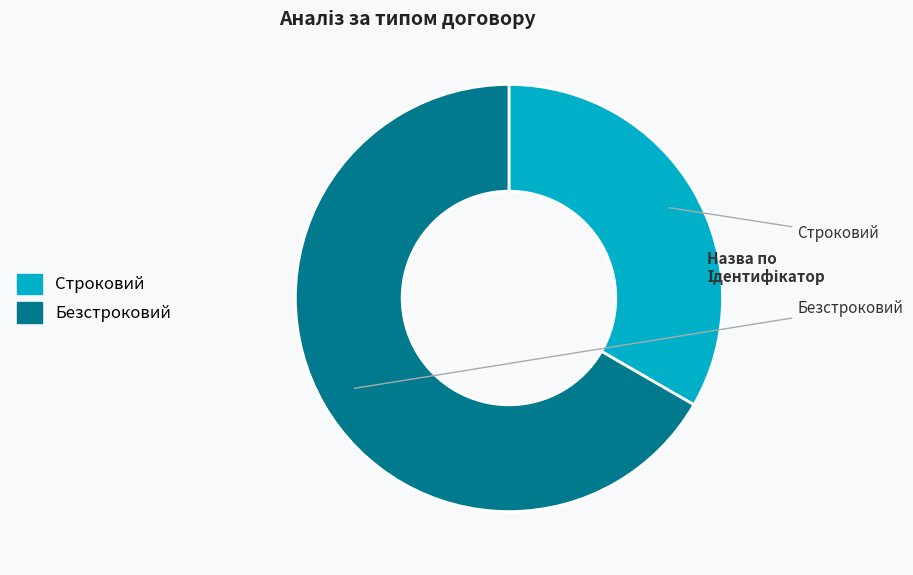

Which slice is the smallest?

Строковий